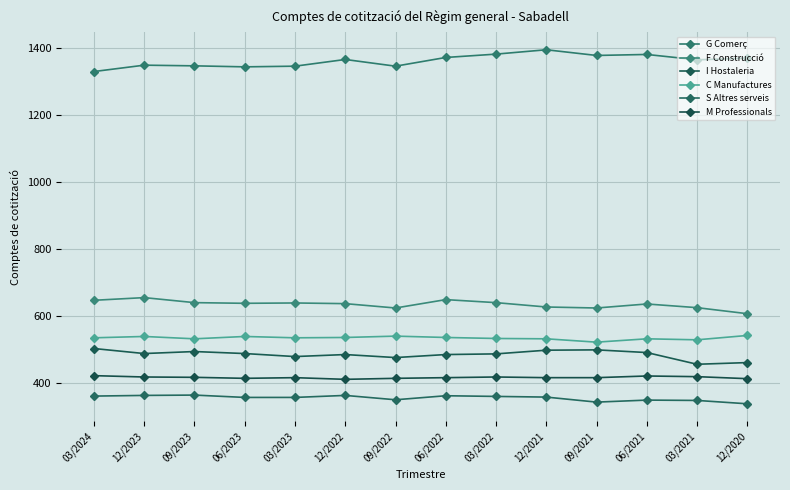

What position from the right is 12/2023?

13